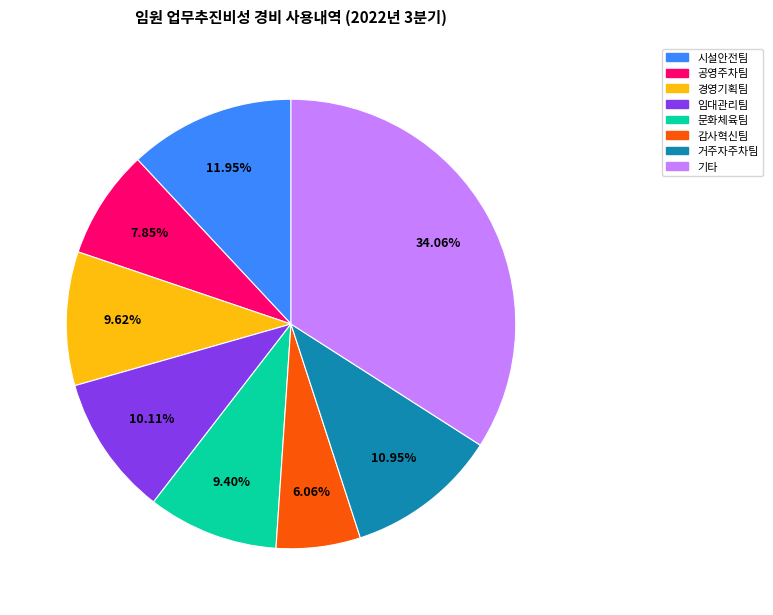

Does any single category account for the majority?

No